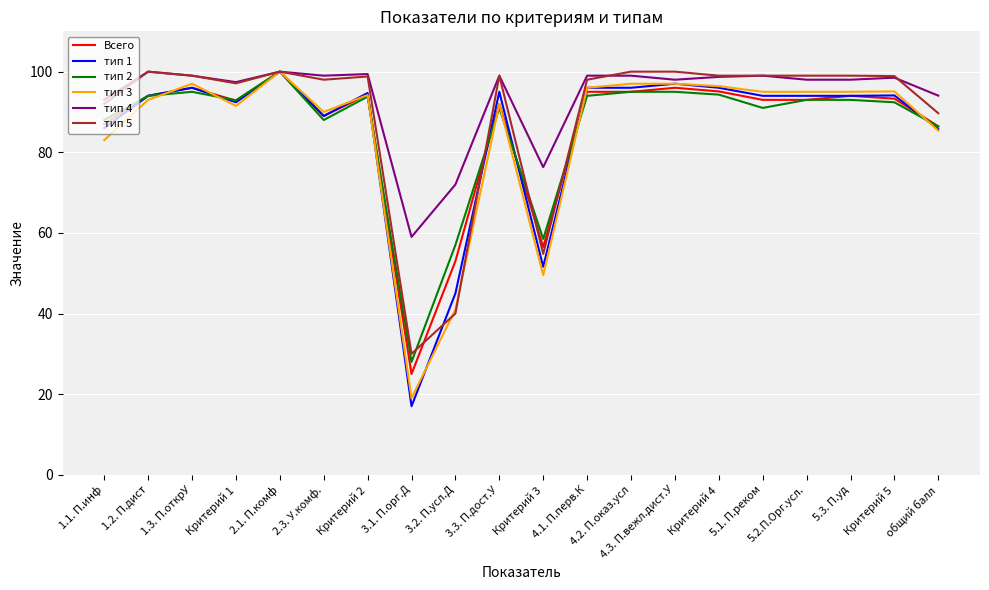

Is the value of тип 1 at 5.1. П.реком greater than the value of тип 5 at общий балл?

Yes